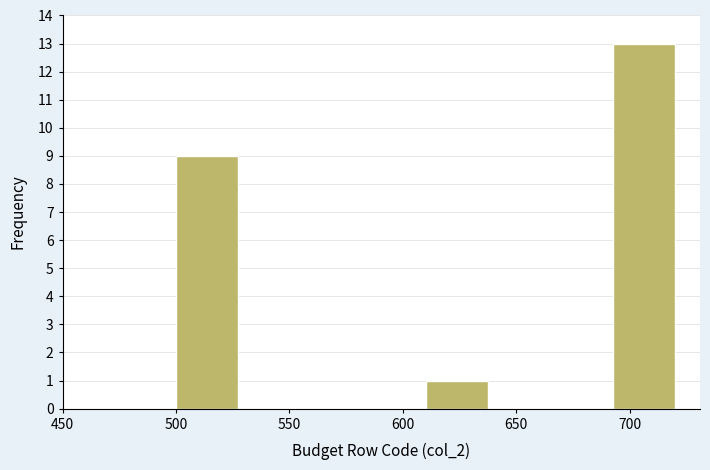

Which range on the x-axis has the tallest bar?

692.5 to 720.0